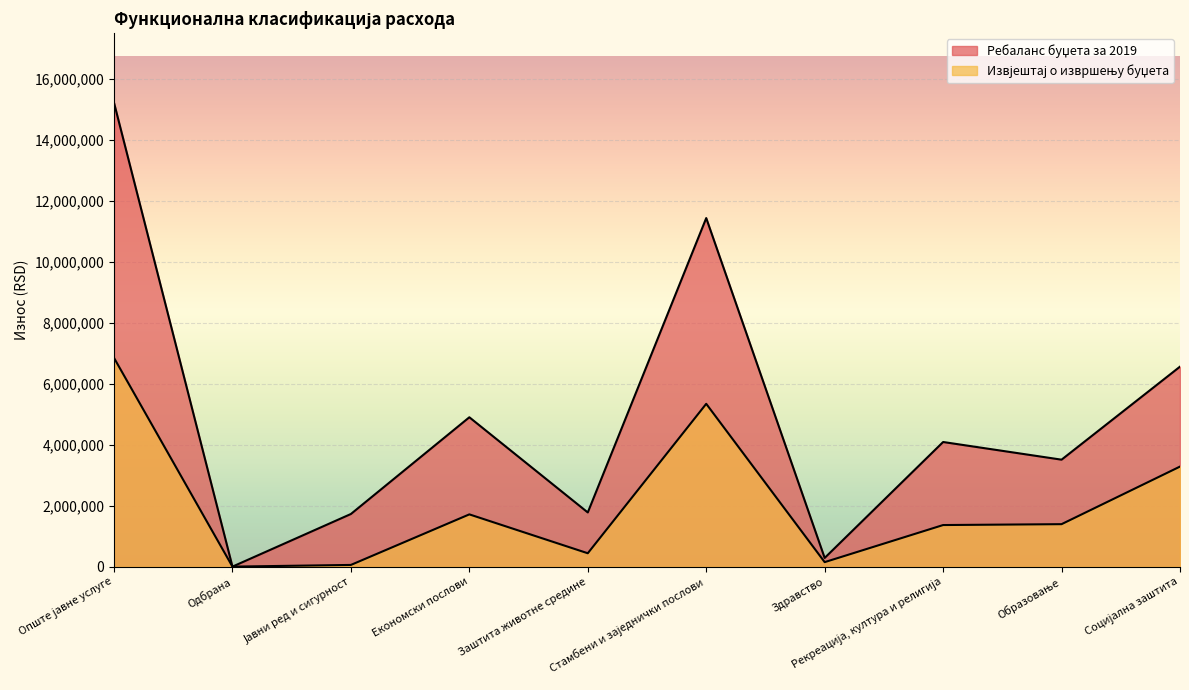

List the labels in order of Извјештај о извршењу буџета value, smallest first.

Одбрана, Јавни ред и сигурност, Здравство, Заштита животне средине, Рекреација, култура и религија, Образовање, Економски послови, Социјална заштита, Стамбени и заједнички послови, Опште јавне услуге